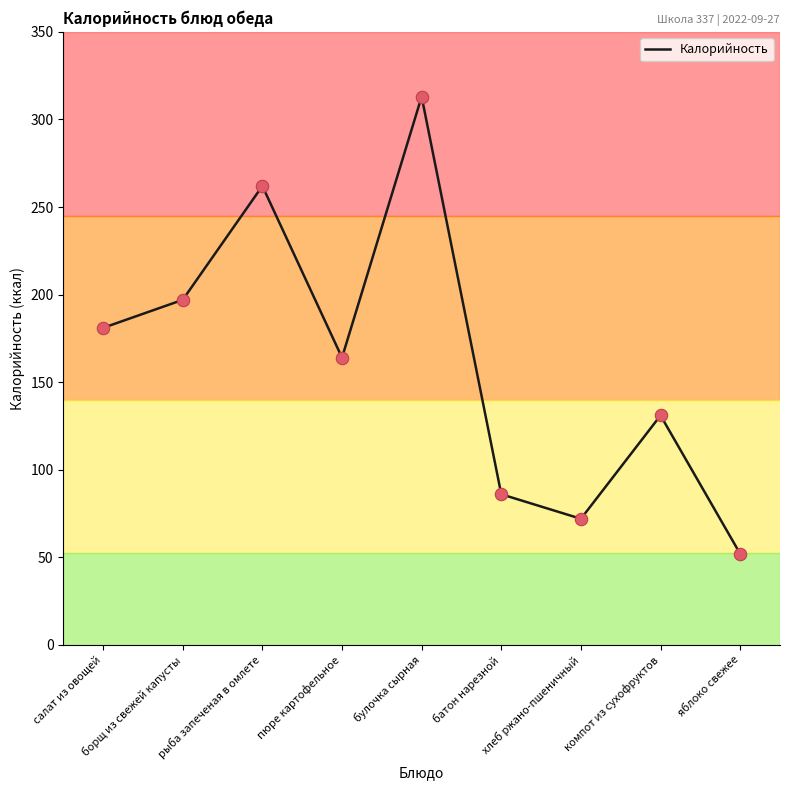

What is the change in value from борщ из свежей капусты to батон нарезной?

-111